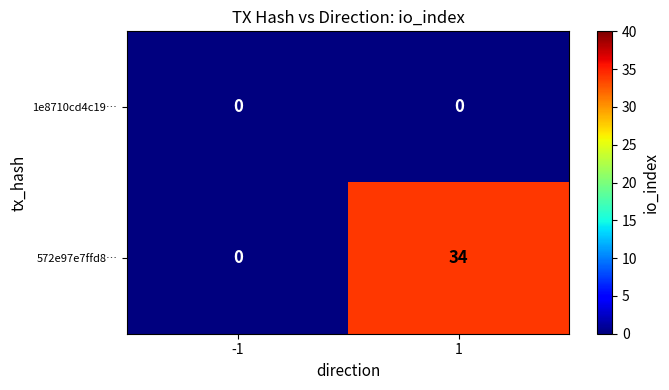

What is the maximum value for 572e97e7ffd8…?

34